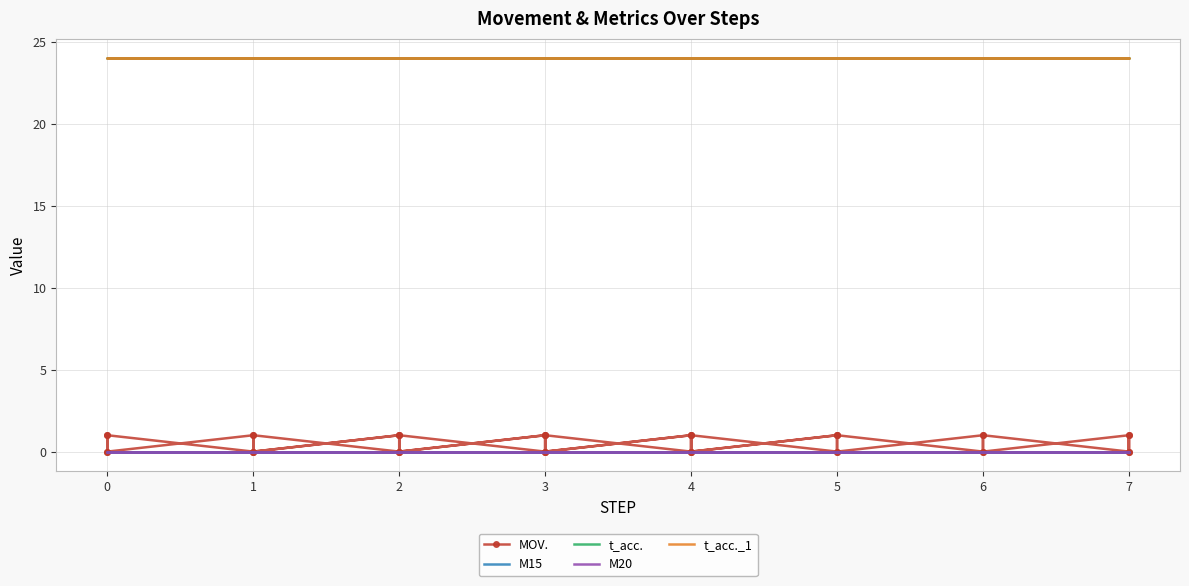

Rank the series by their maximum value, from highest to lowest.

t_acc., t_acc._1, MOV., M15, M20